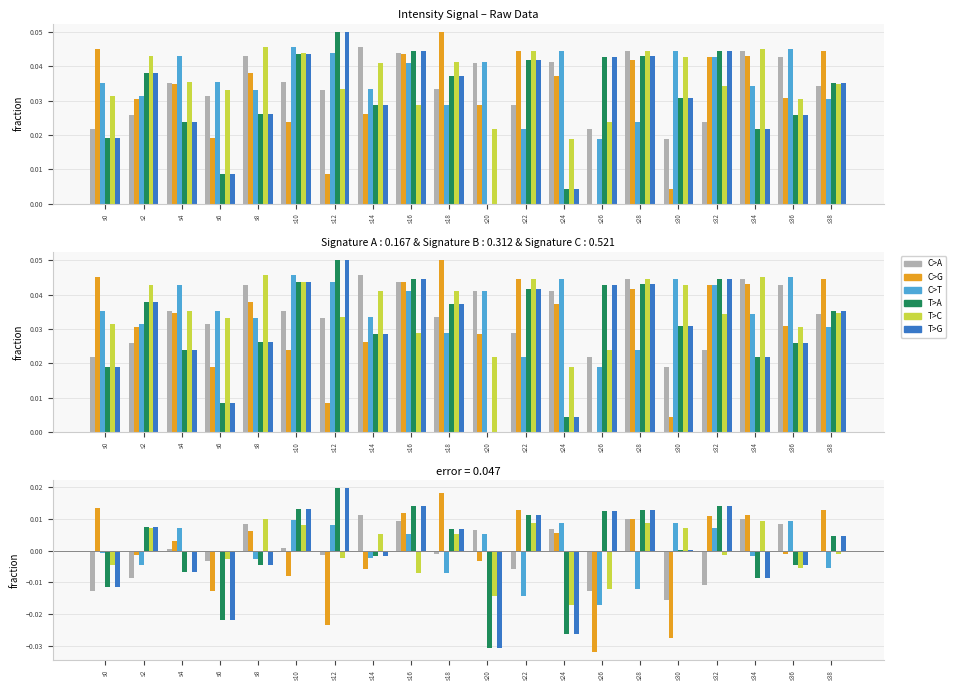

At how many categories does at least one series exceed 0?

20